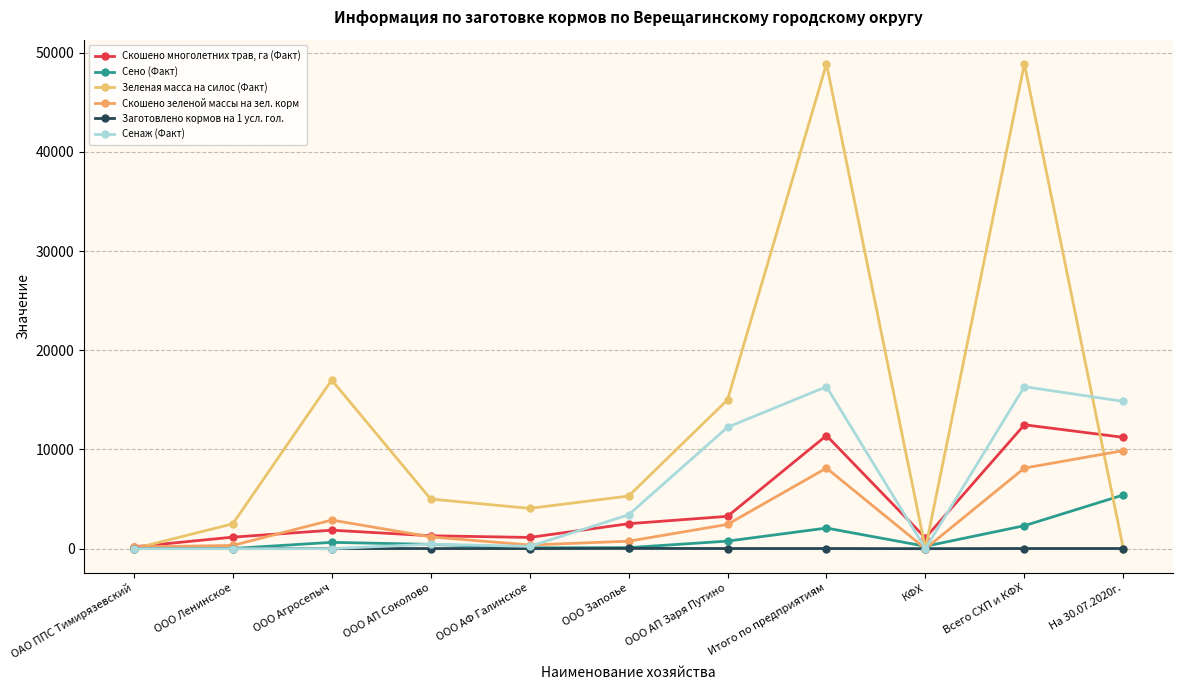

How many times do Сенаж (Факт) and Скошено многолетних трав, га (Факт) cross each other?

3